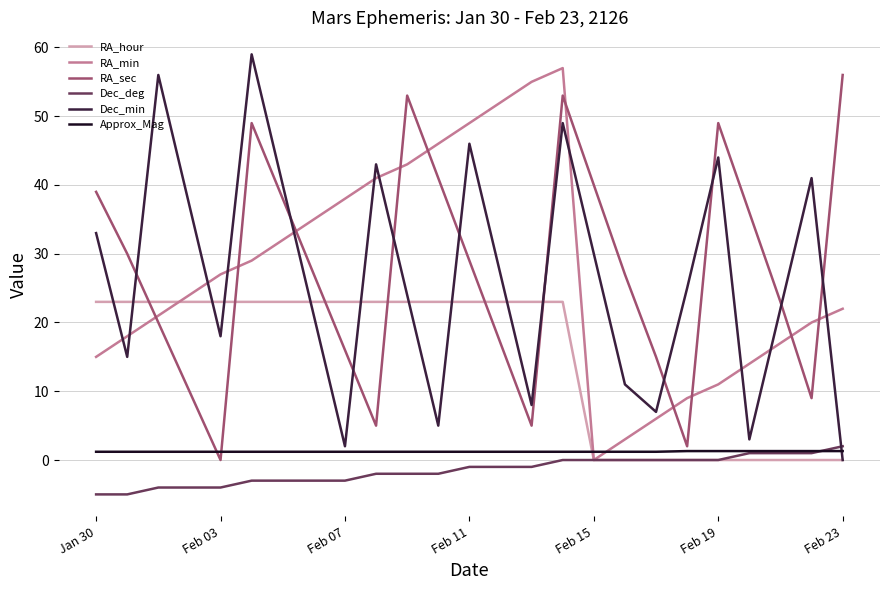

Which series ends up on top after the final intersection of Dec_deg and Dec_min?

Dec_deg